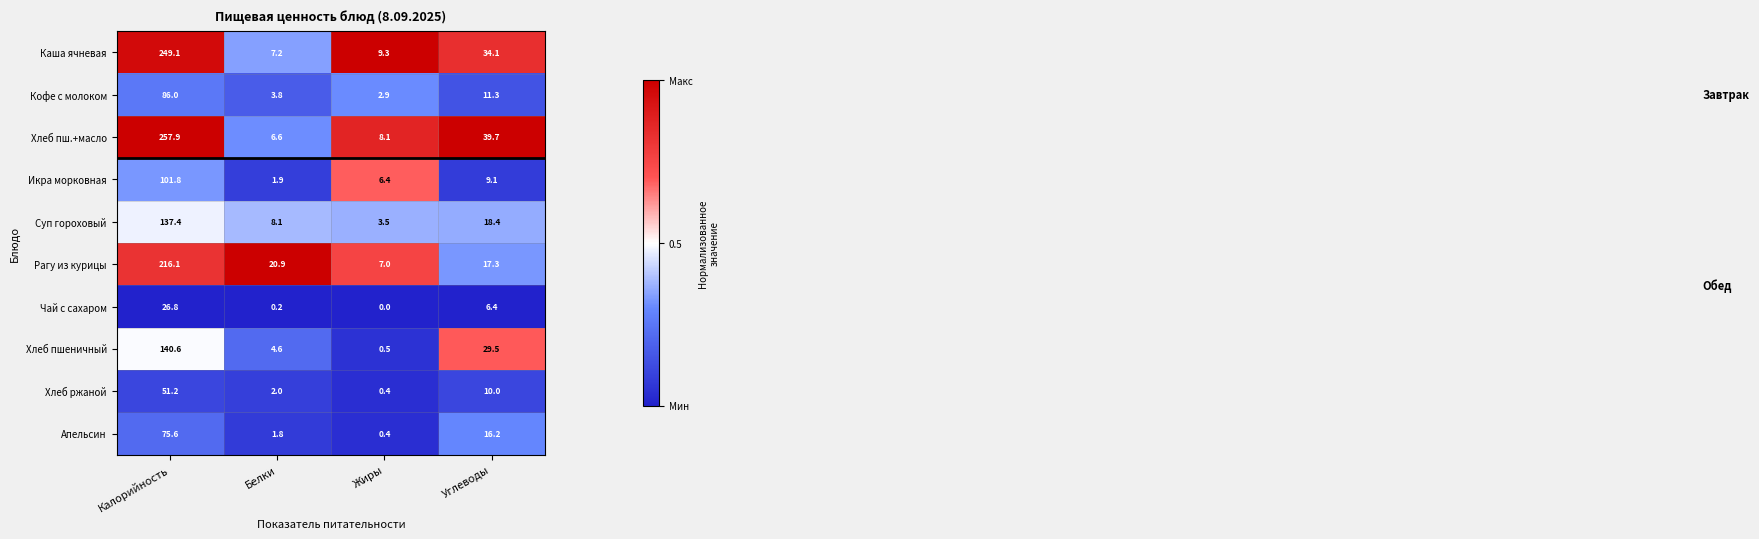

What is the maximum value shown in the chart?

257.9